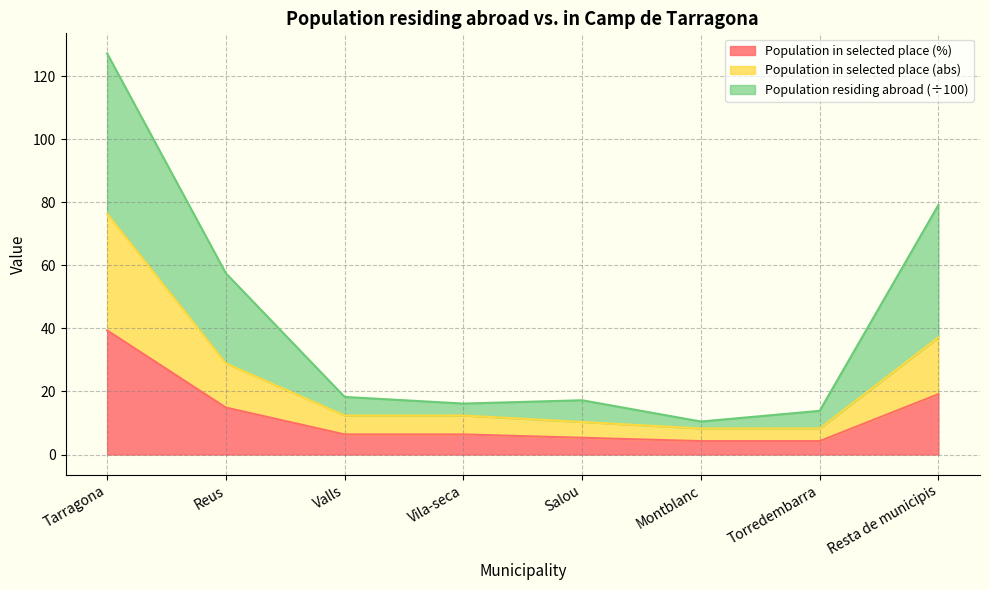

True or false: Population in selected place (%) has a value of 4.3 at Torredembarra.

True